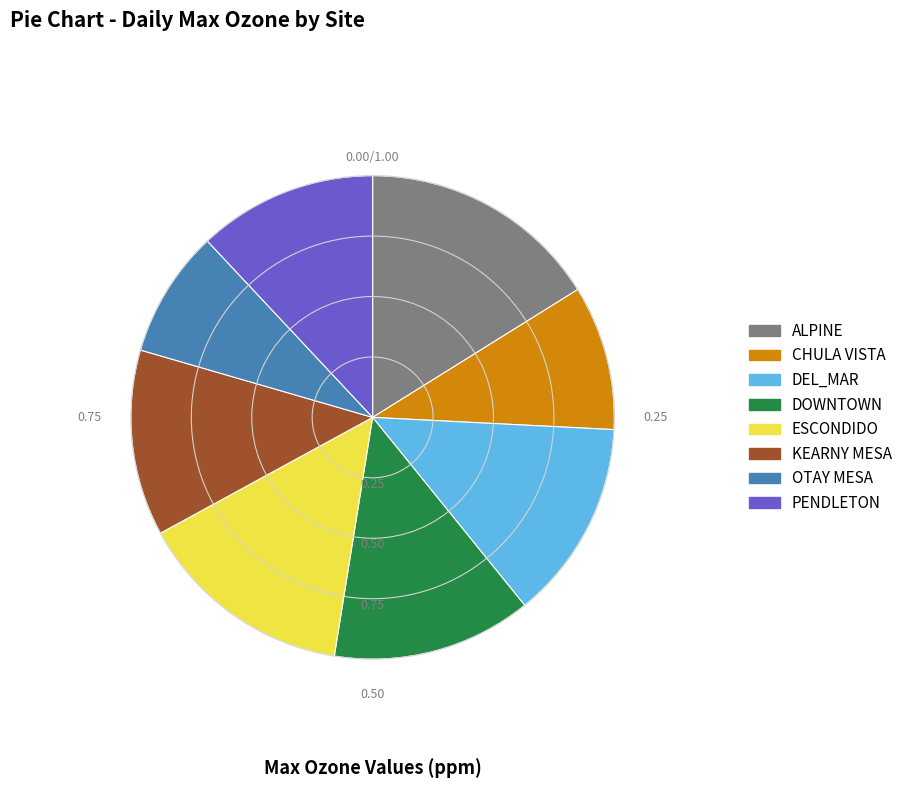

Is there any slice that represents more than half of the pie?

No